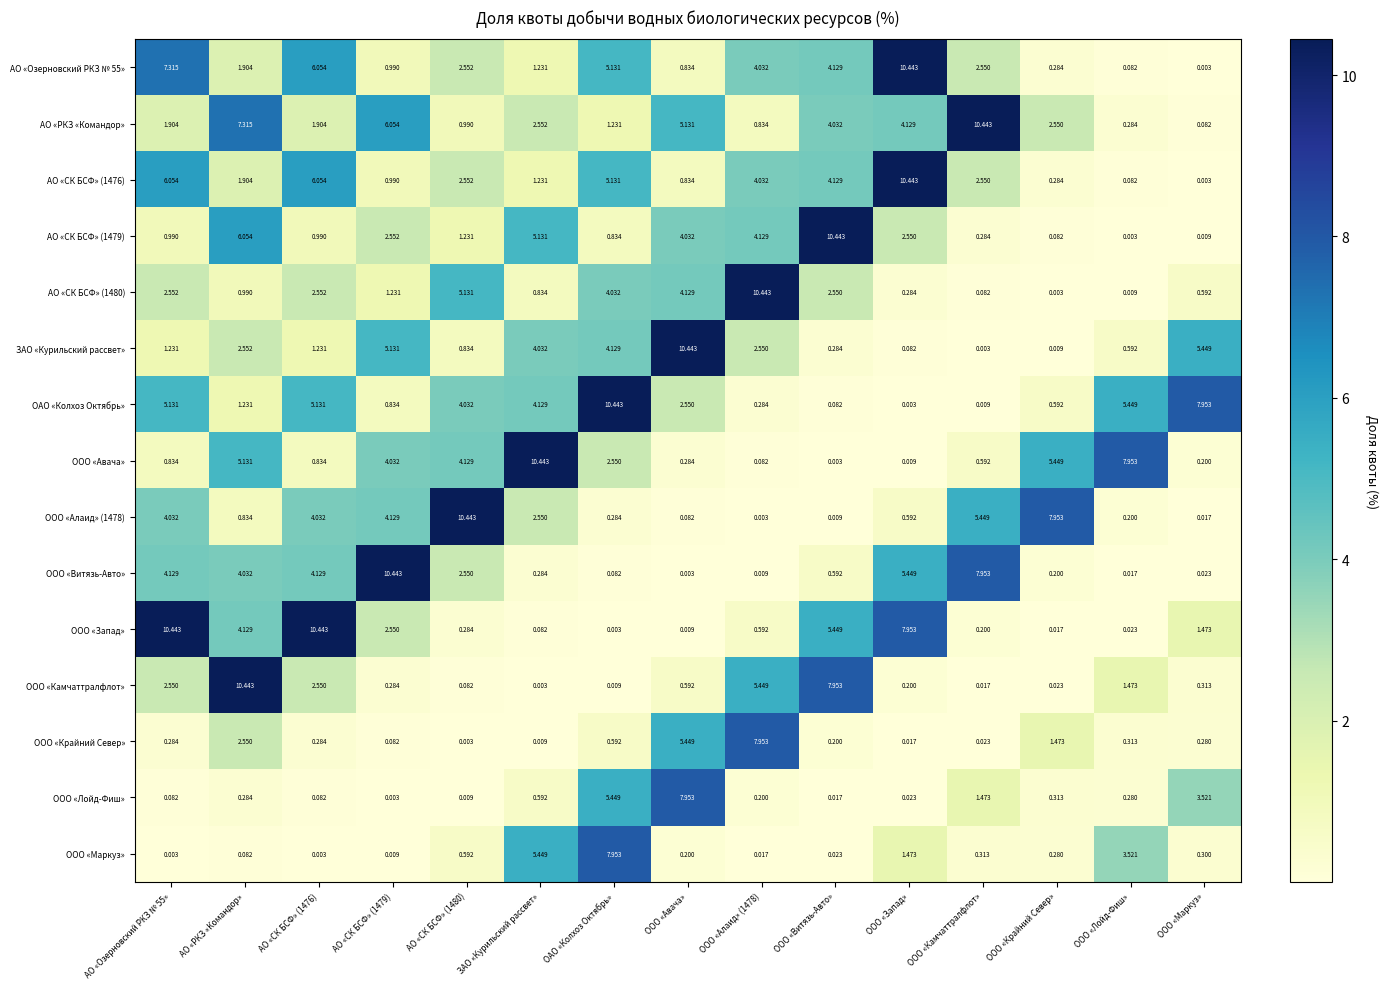

At which label does ООО «Маркуз» reach its peak?

ОАО «Колхоз Октябрь»